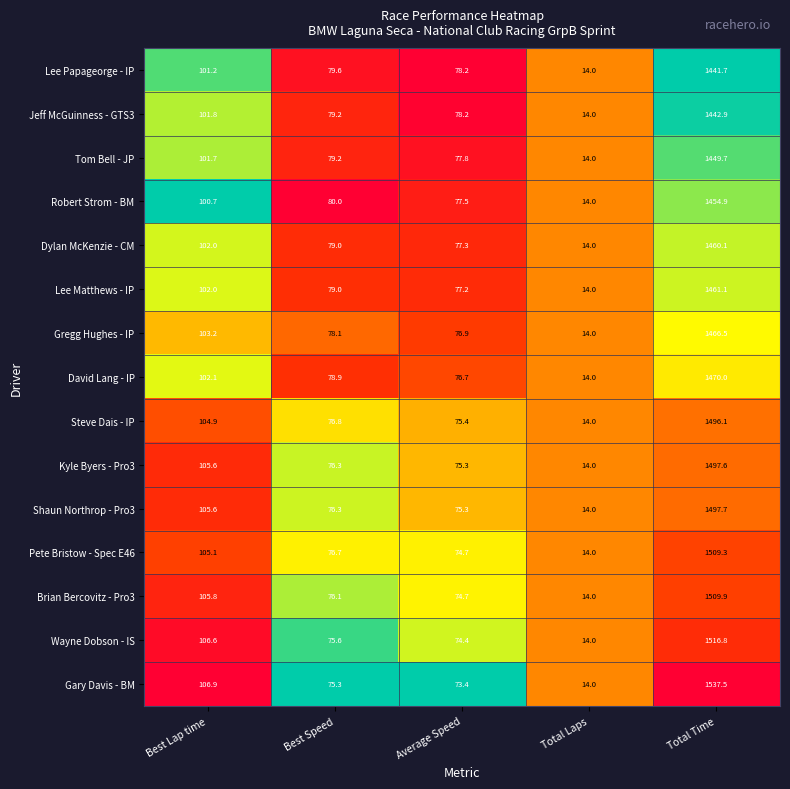

How many data points does each series have?

5